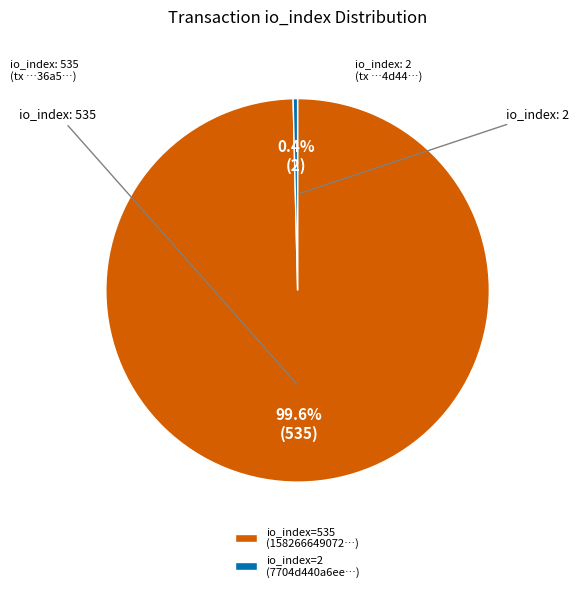

Count the number of slices in the pie.

2